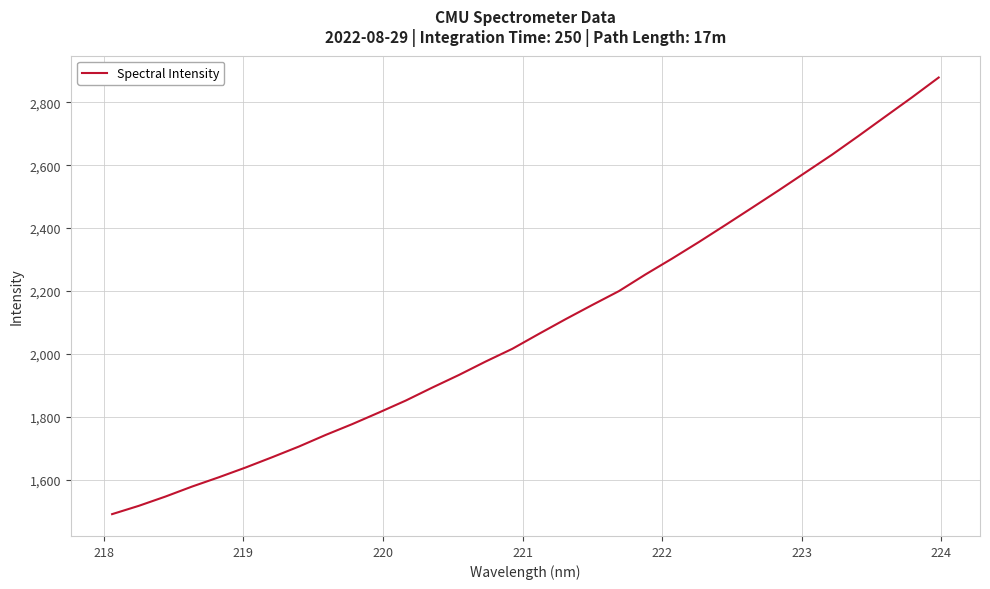

What is the smallest value displayed?

1491.7